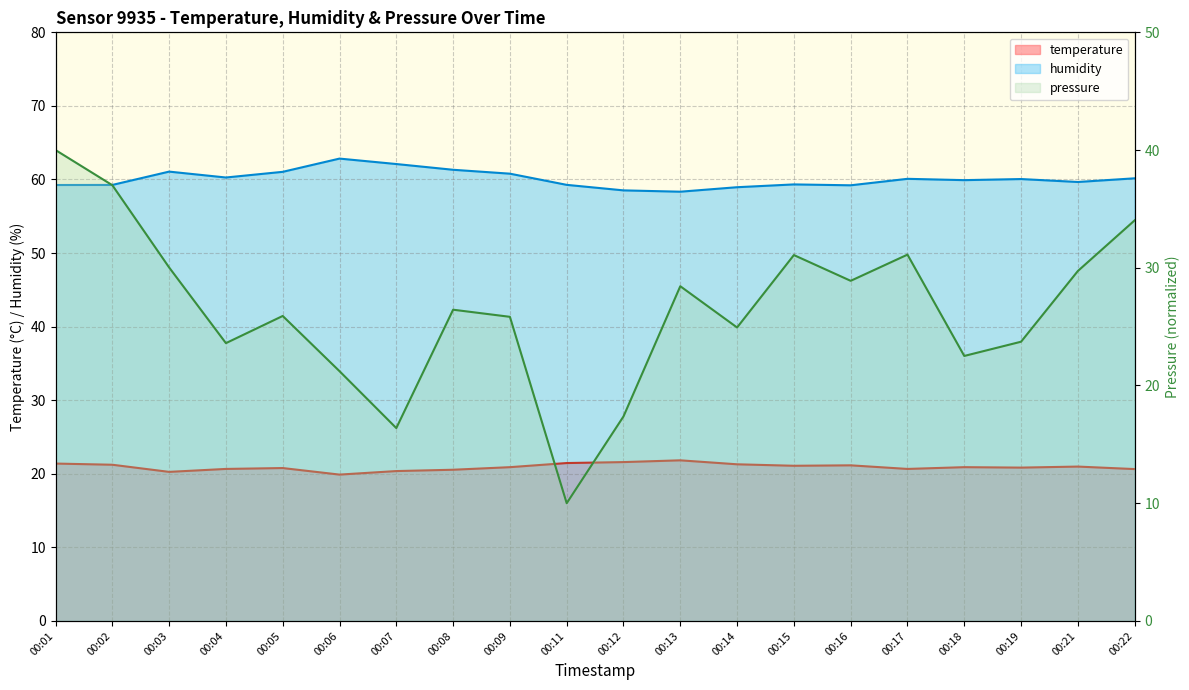

What value does the humidity series have at 00:13?

58.3